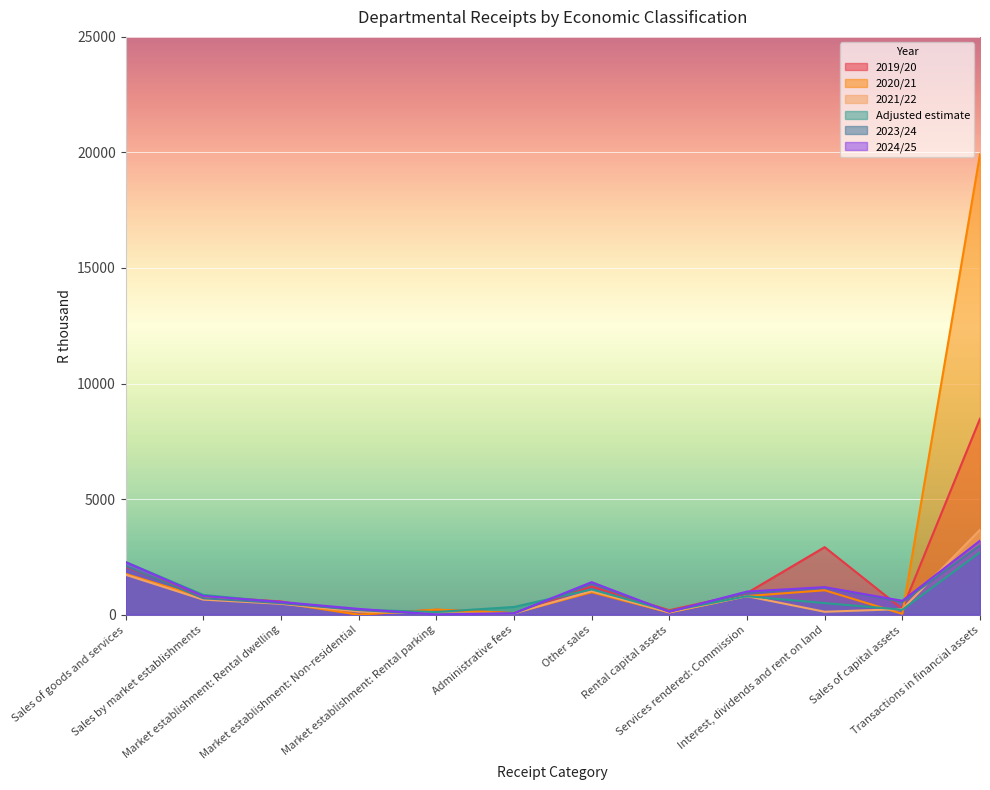

Where is the first local maximum for Adjusted estimate?

Other sales